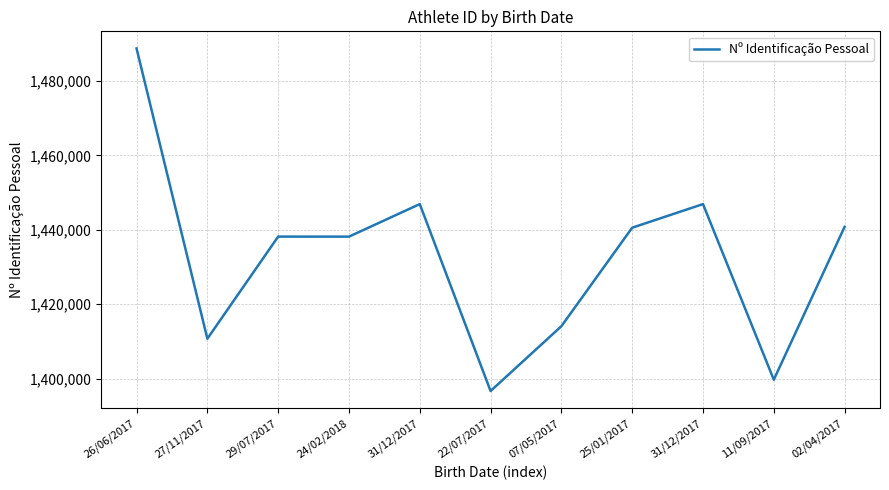

Reading left to right, what are all the values shown in this chart?

1488705	1410731	1438160	1438150	1446895	1396675	1414085	1440549	1446894	1399714	1440786